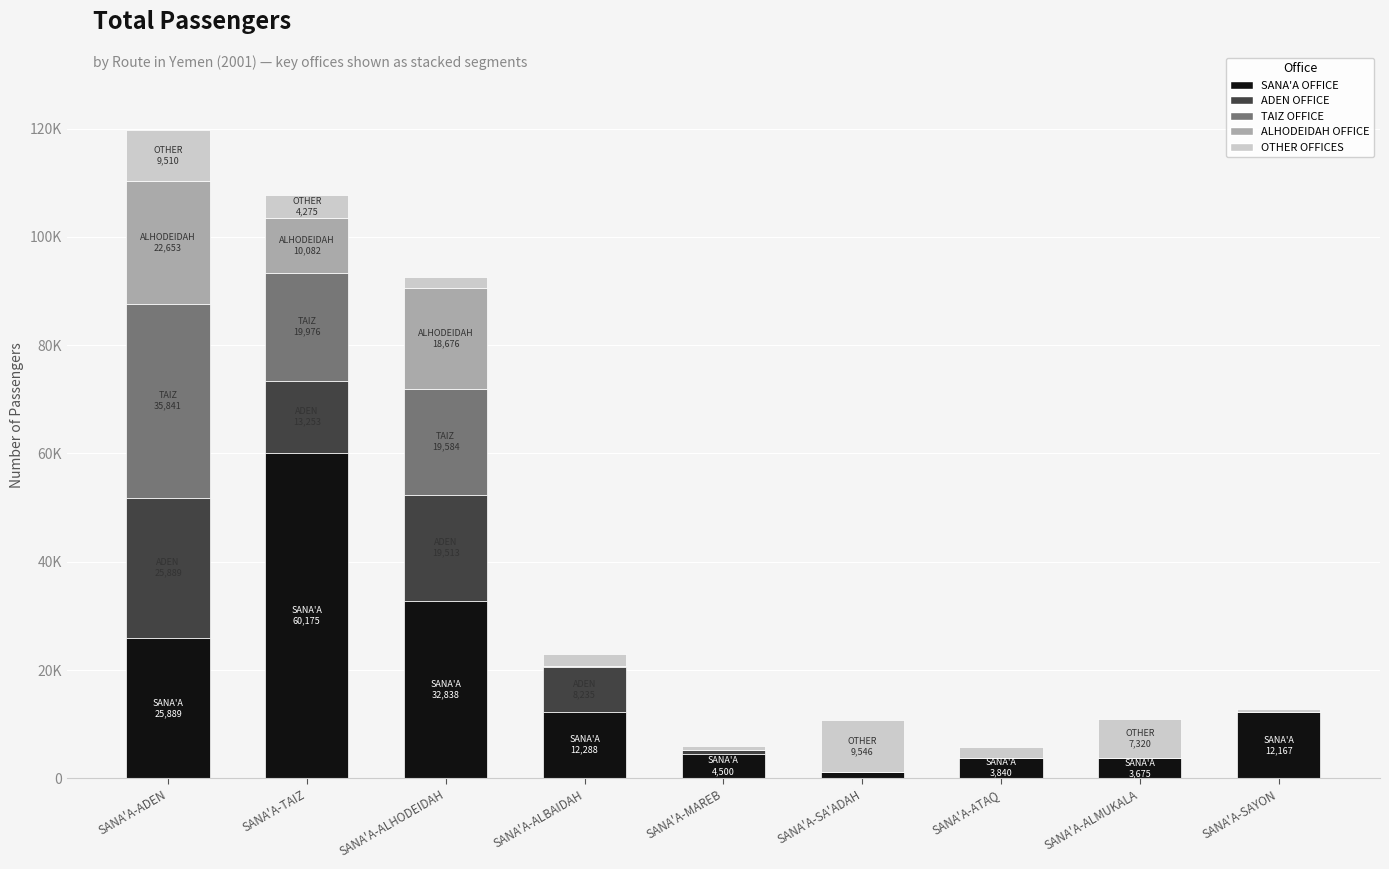

Rank the categories by SANA'A OFFICE value from lowest to highest.

SANA'A-SA'ADAH, SANA'A-ALMUKALA, SANA'A-ATAQ, SANA'A-MAREB, SANA'A-SAYON, SANA'A-ALBAIDAH, SANA'A-ADEN, SANA'A-ALHODEIDAH, SANA'A-TAIZ